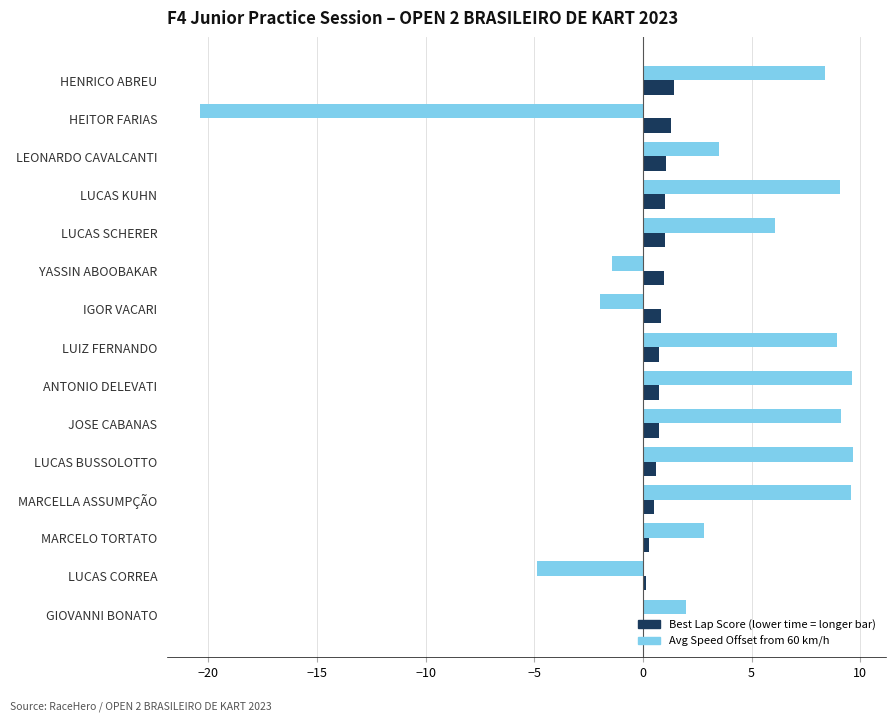

What is the maximum value shown in the chart?

9.7